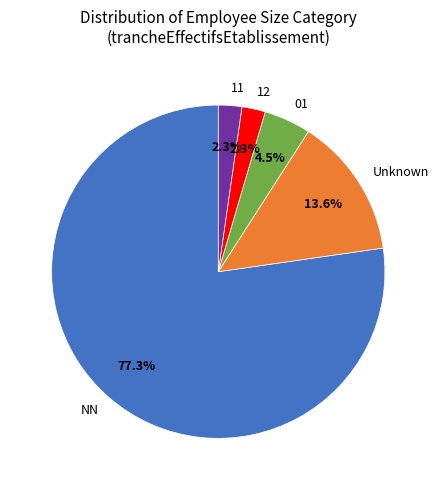

Count the number of slices in the pie.

5